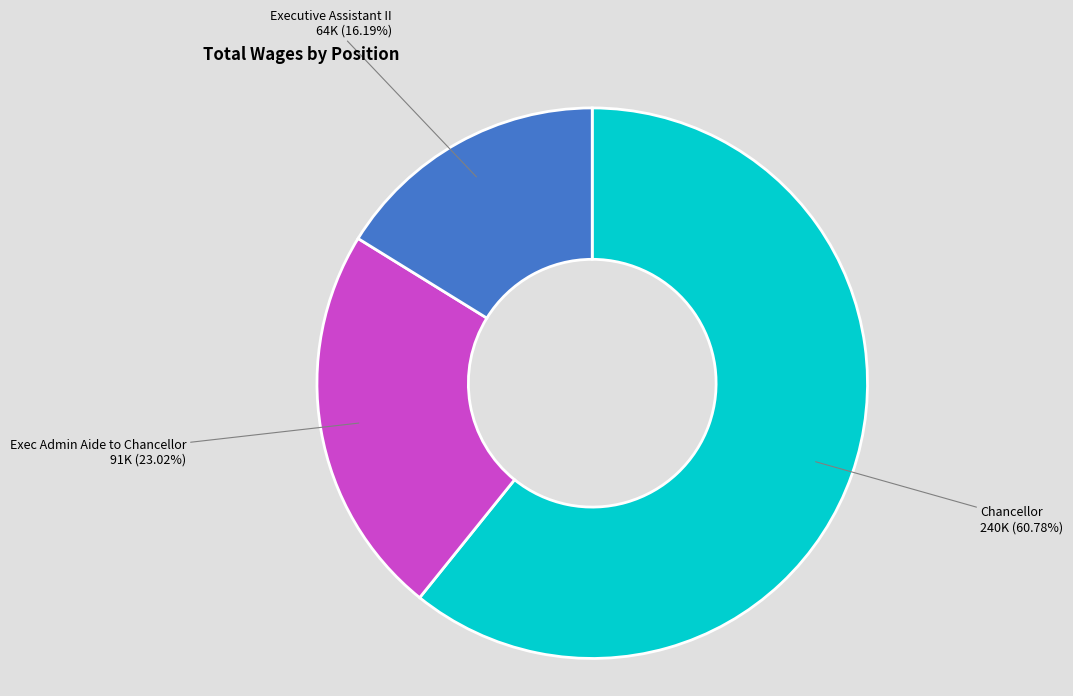

Is there any slice that represents more than half of the pie?

Yes